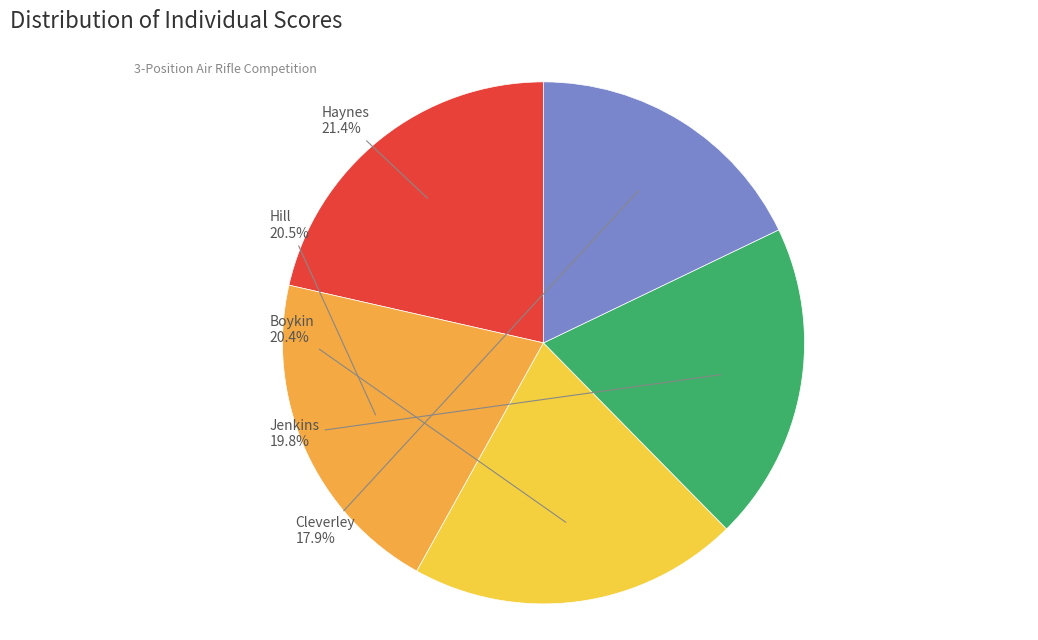

Approximately how many times larger is the value at Hill compared to Boykin?

1.0